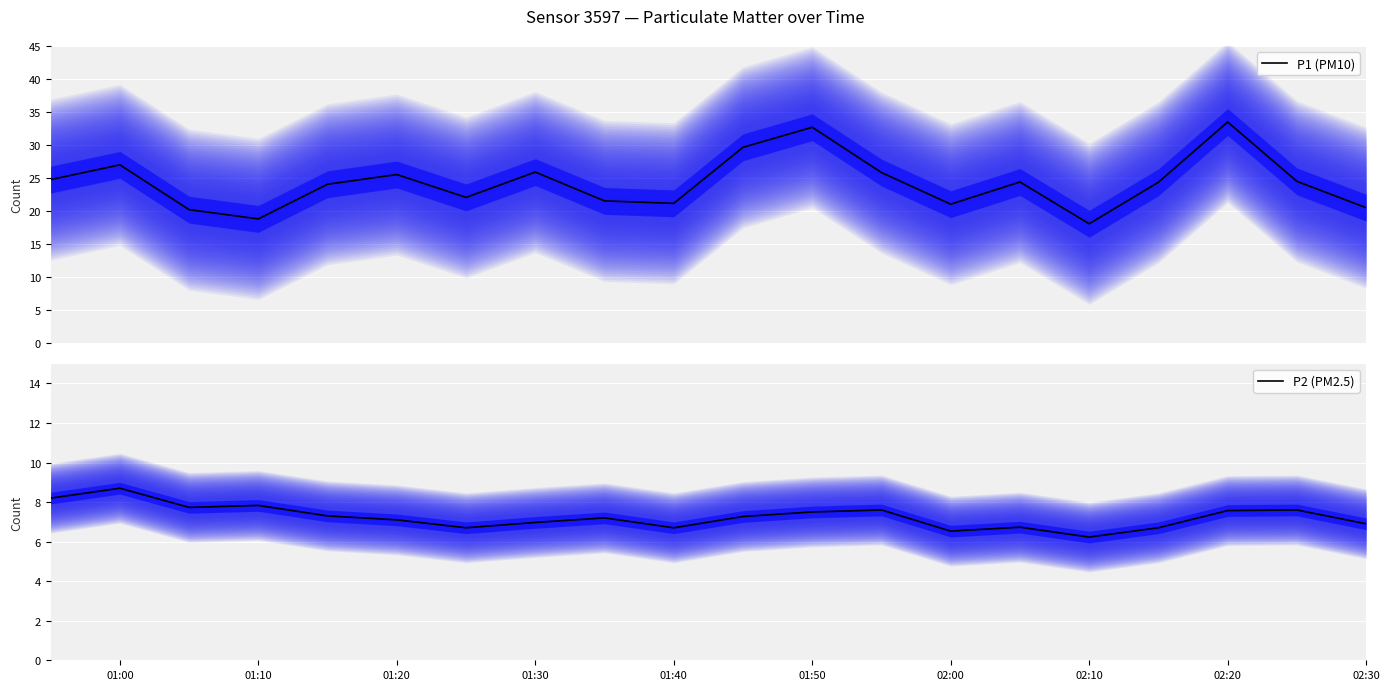

True or false: P2 (PM2.5) has more than 1 interior local peaks.

True